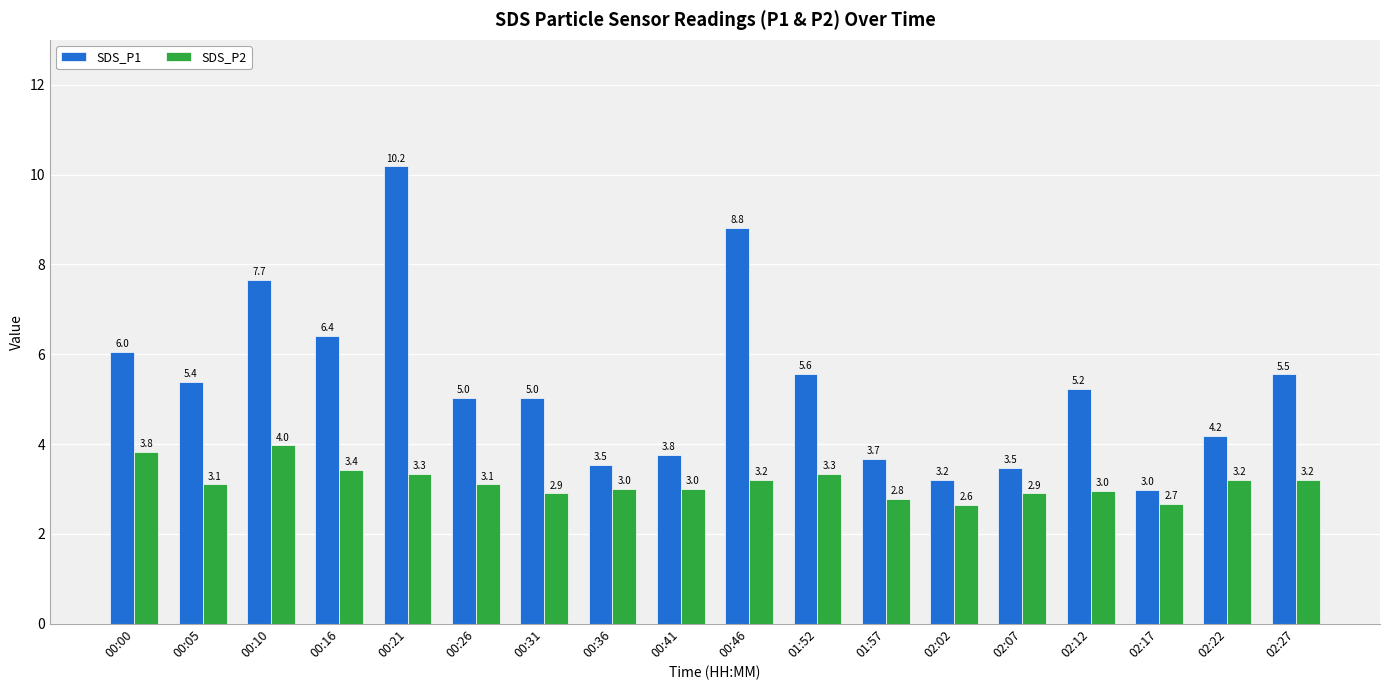

How many bars are there in total?

36